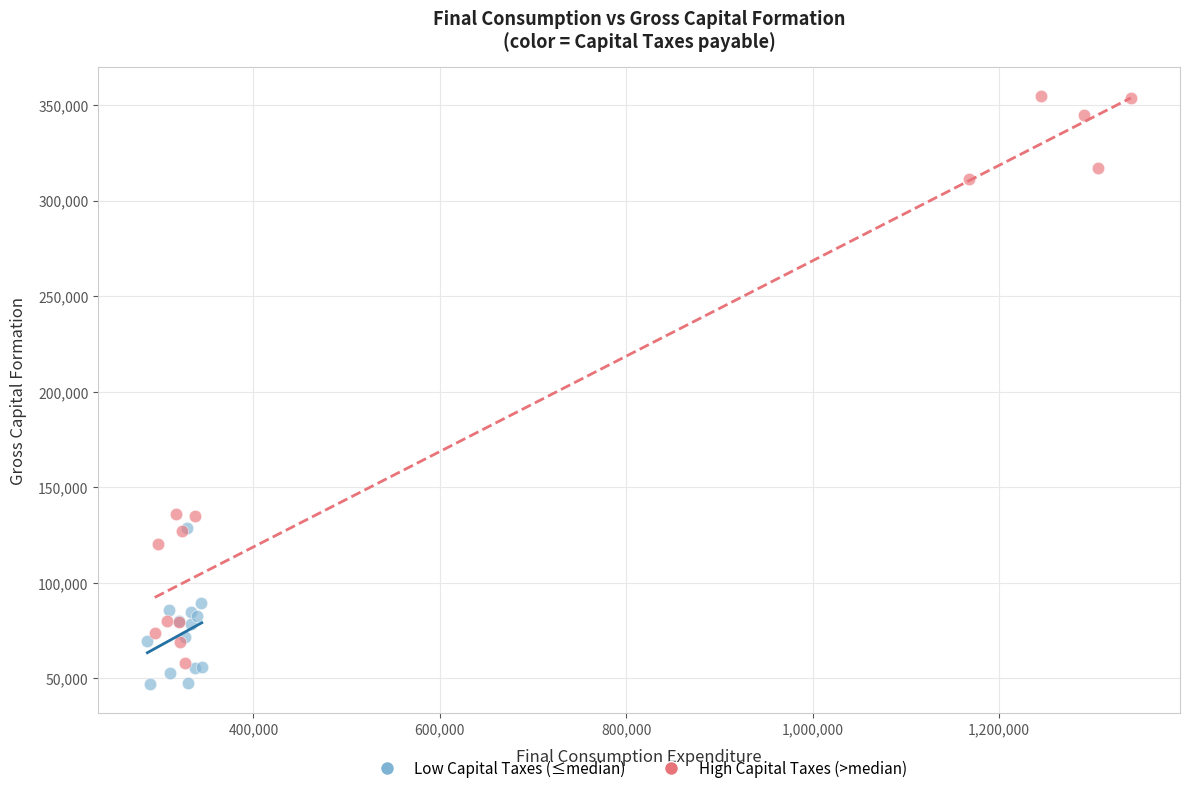

Which series has the widest spread of Y values?

High Capital Taxes (>median)